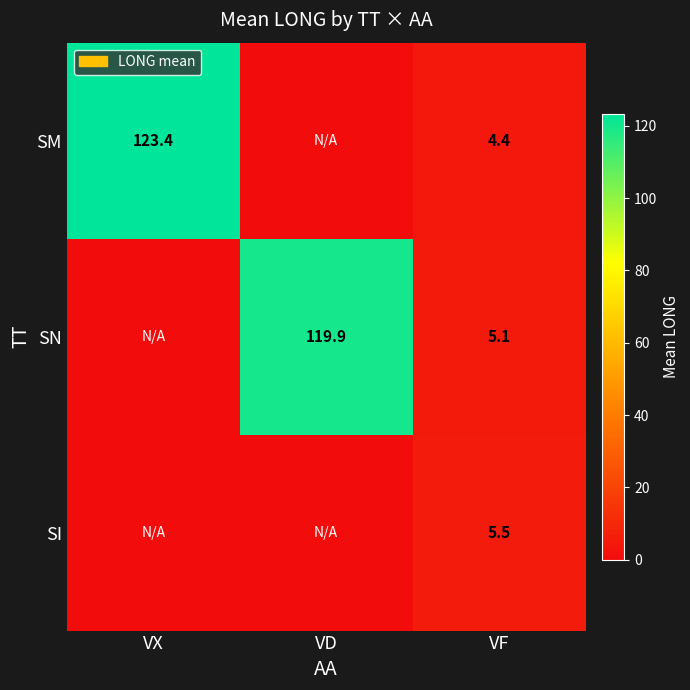

Is it true that SN equals 119.9 at VD?

True